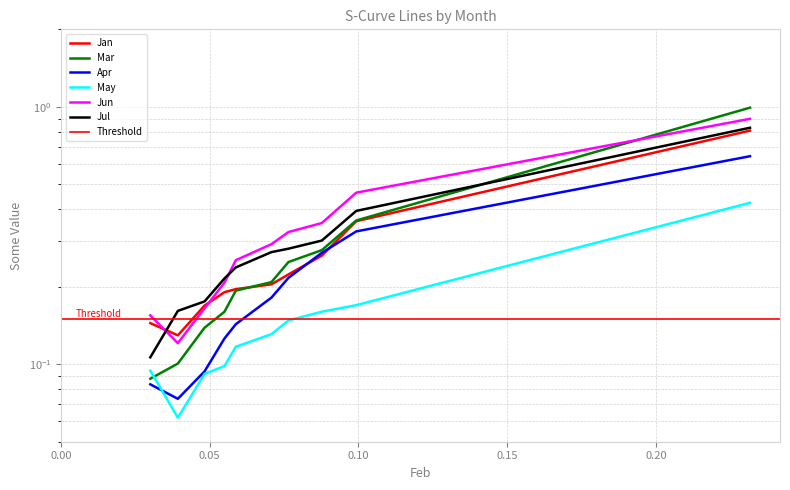

Read the Jun value at pct55.

0.3